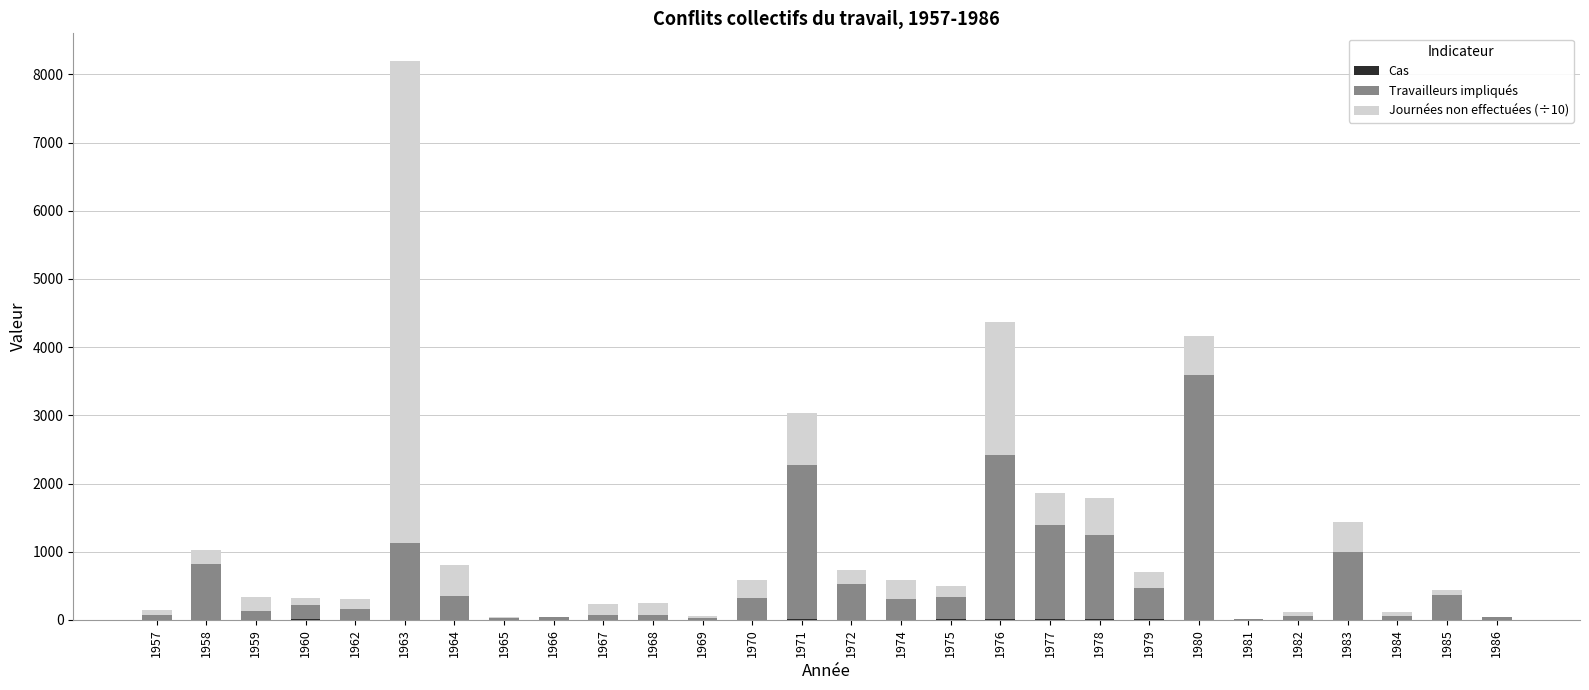

Does the chart contain stacked bars?

Yes